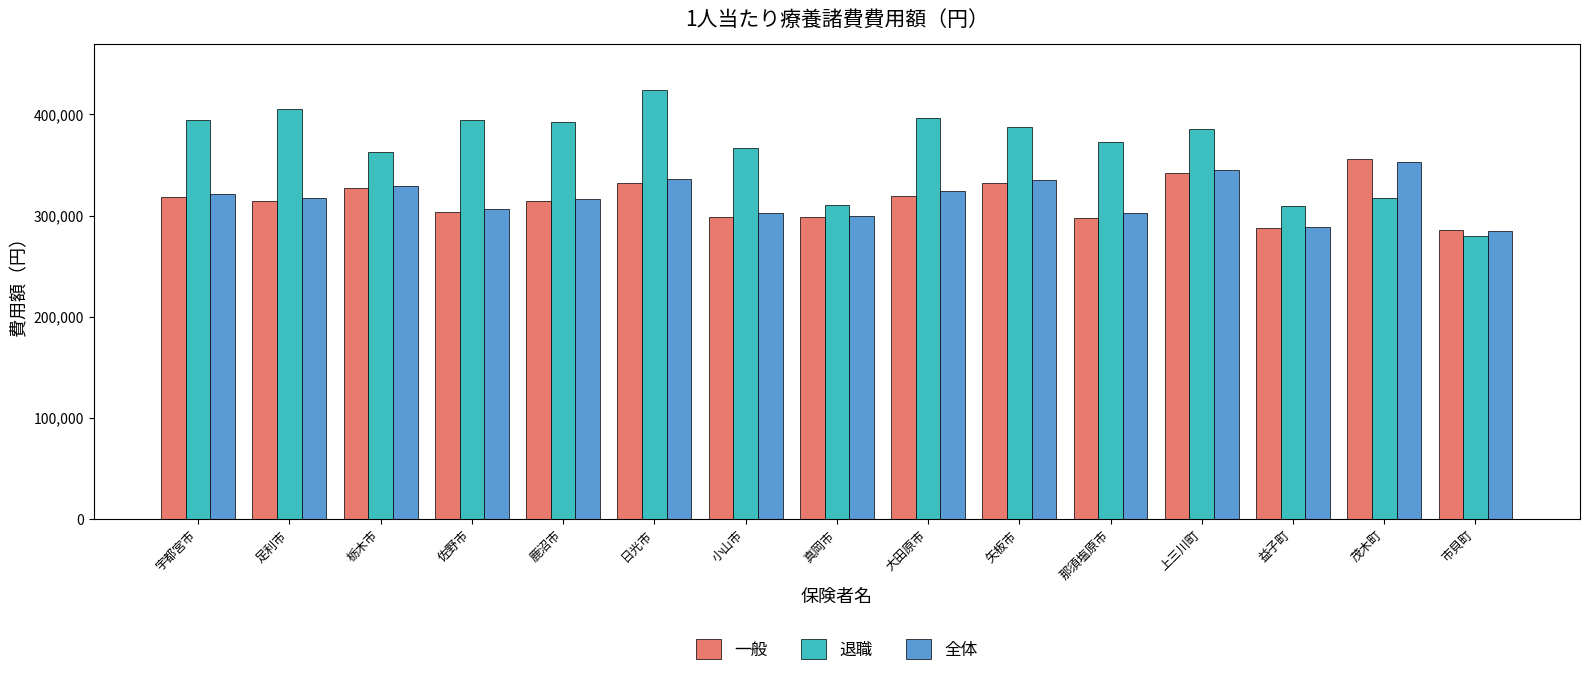

At which label does 退職 first exceed 385383?

宇都宮市